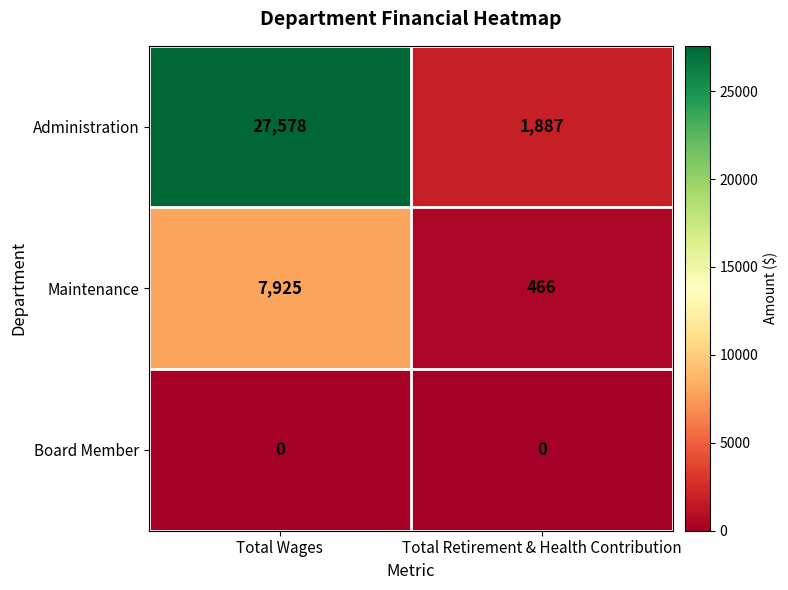

What is the total value across all series at Total Retirement & Health Contribution?

2353